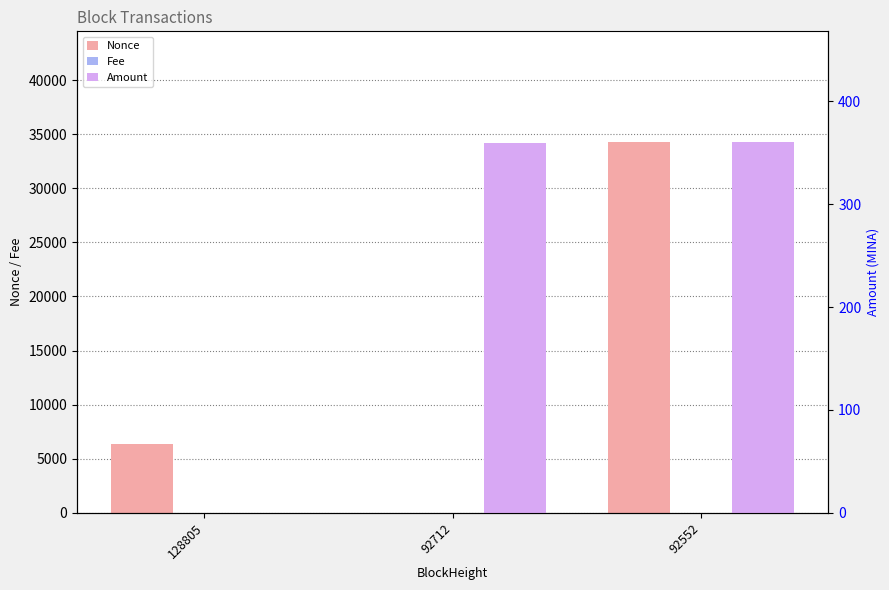

What is the total value across all series at 92552?

34589.1